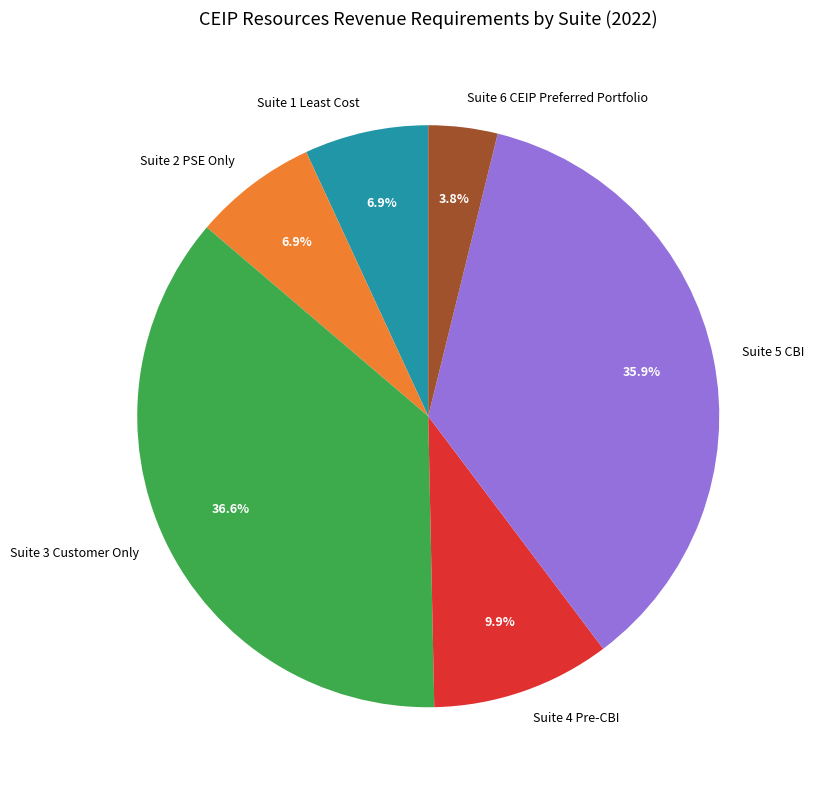

What is the ratio of the value at Suite 4 Pre-CBI to the value at Suite 3 Customer Only?

0.3